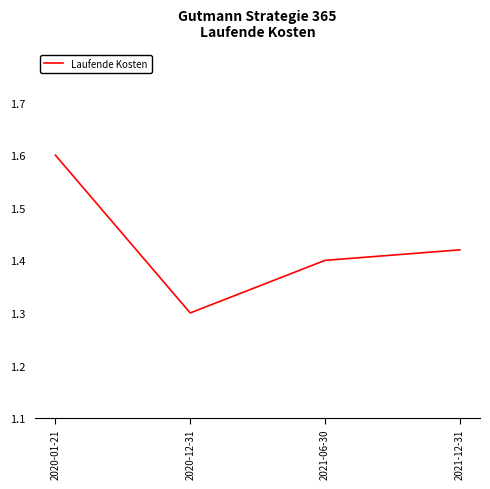

True or false: the data shows 1.3 at 2020-12-31.

True